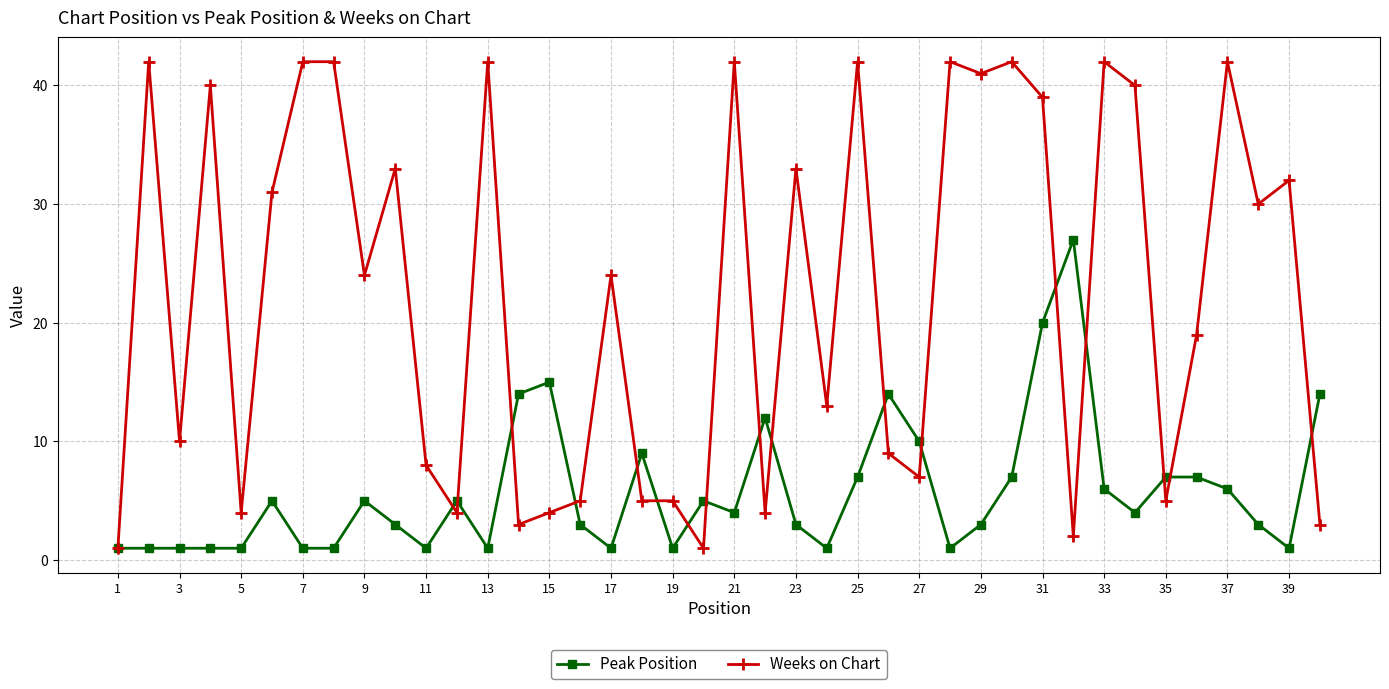

What is the sum of all Weeks on Chart values?

899